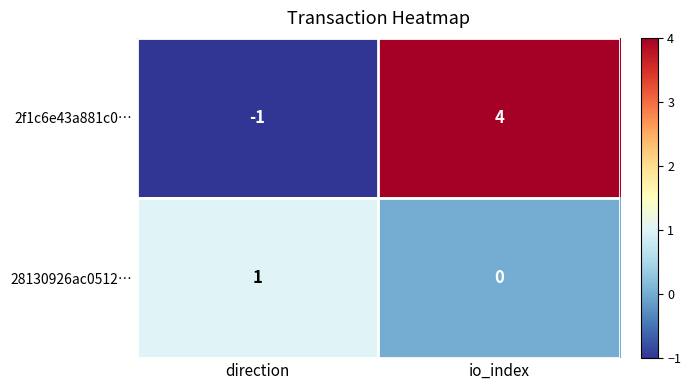

Rank the series at io_index from highest to lowest value.

2f1c6e43a881c0…, 28130926ac0512…